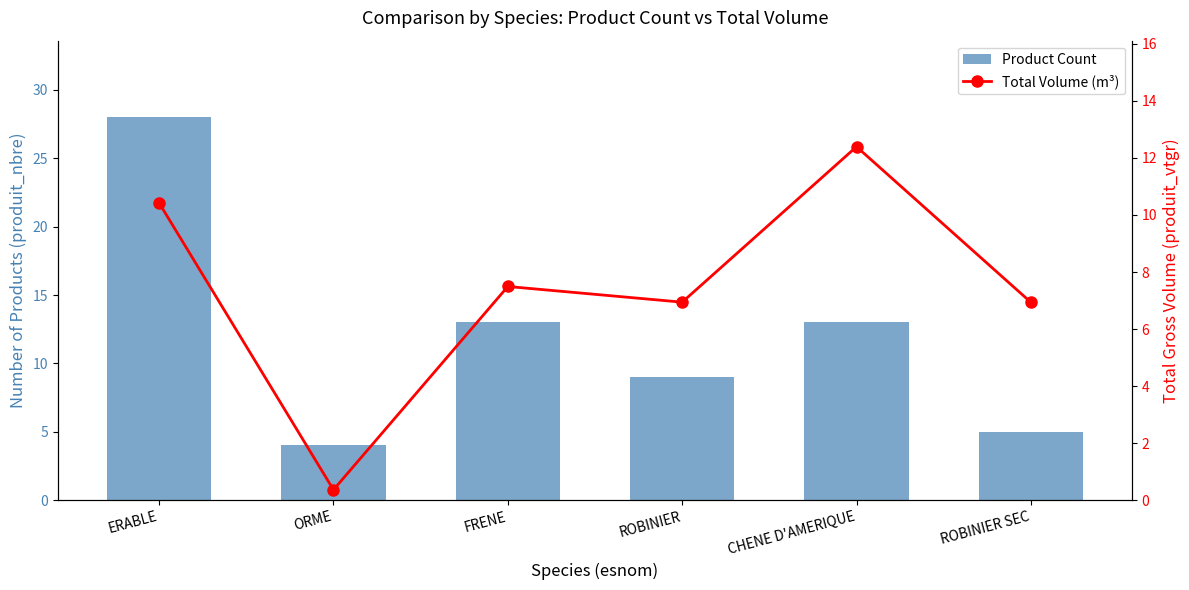

Reading left to right, transcribe all the data shown in this chart.

Product Count: 28.0	4.0	13.0	9.0	13.0	5.0
Total Volume (m³): 10.4	0.4	7.5	6.9	12.4	6.9